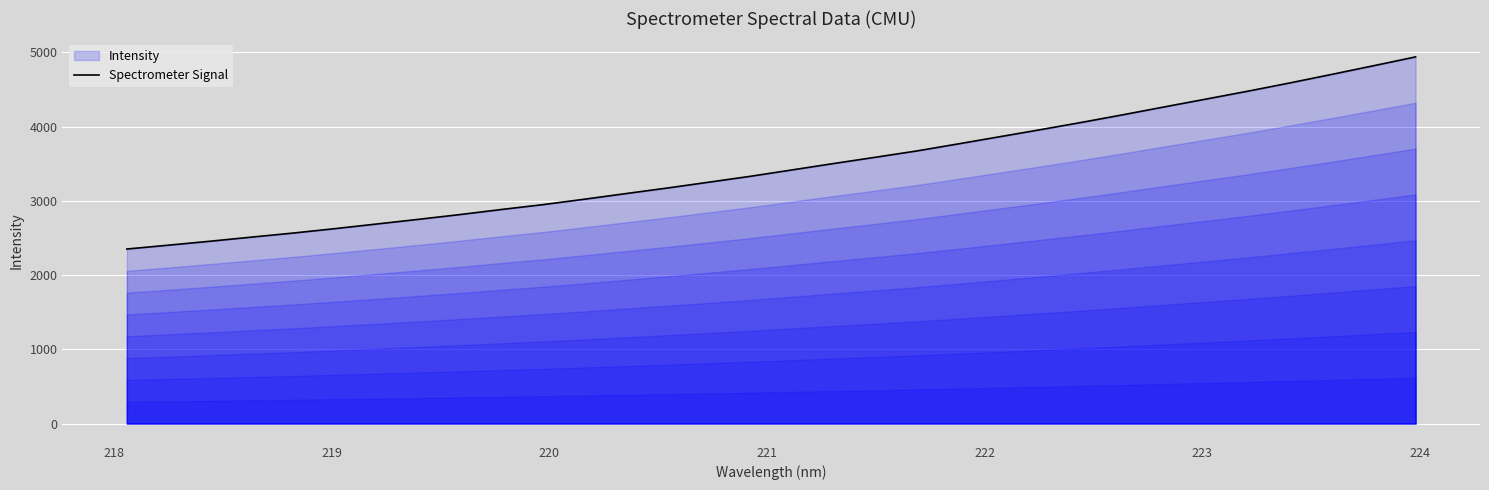

What is the smallest value displayed?

2350.6